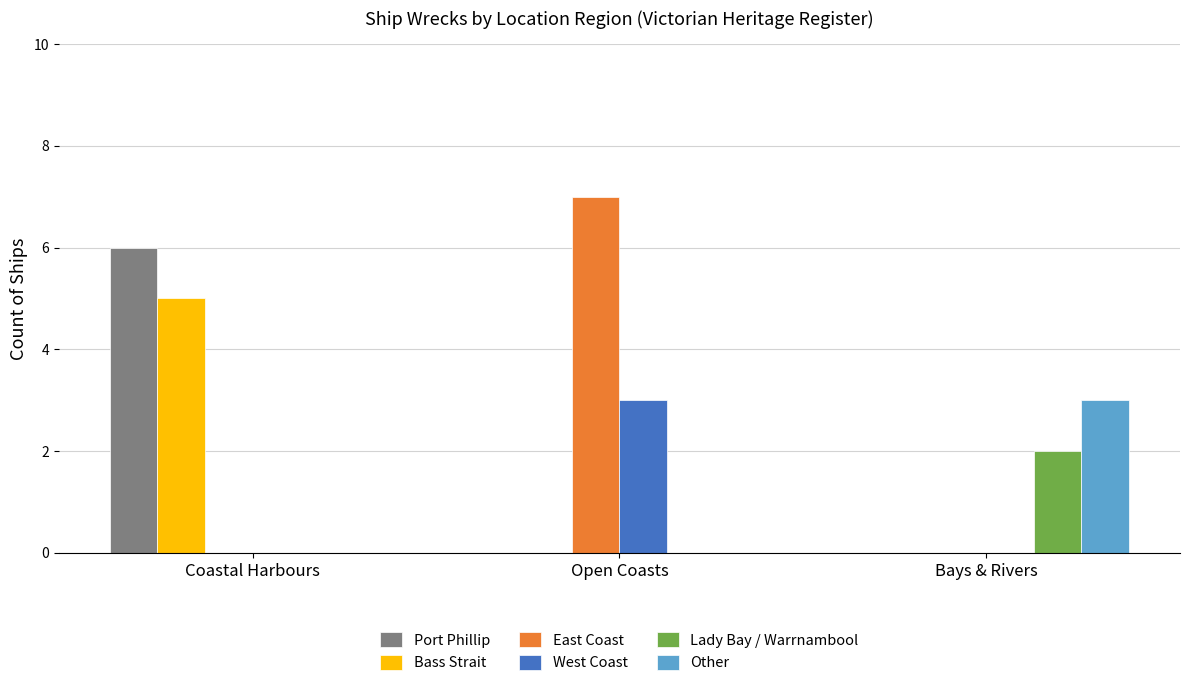

Is it true that West Coast equals 3 at Open Coasts?

True